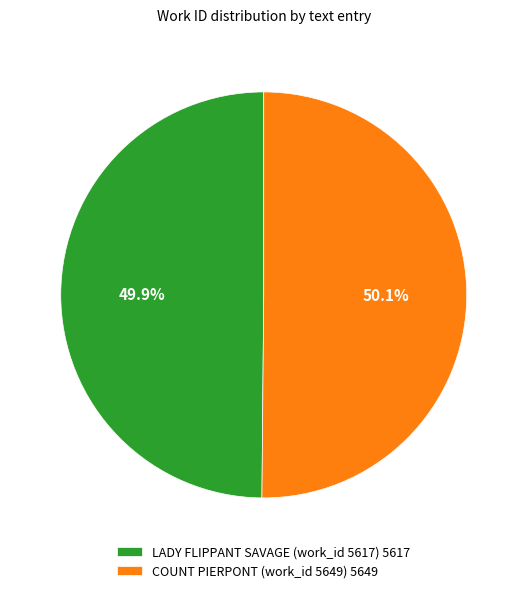

What is the total percentage of LADY FLIPPANT SAVAGE (work_id 5617) 5617 and COUNT PIERPONT (work_id 5649) 5649?

100.0%